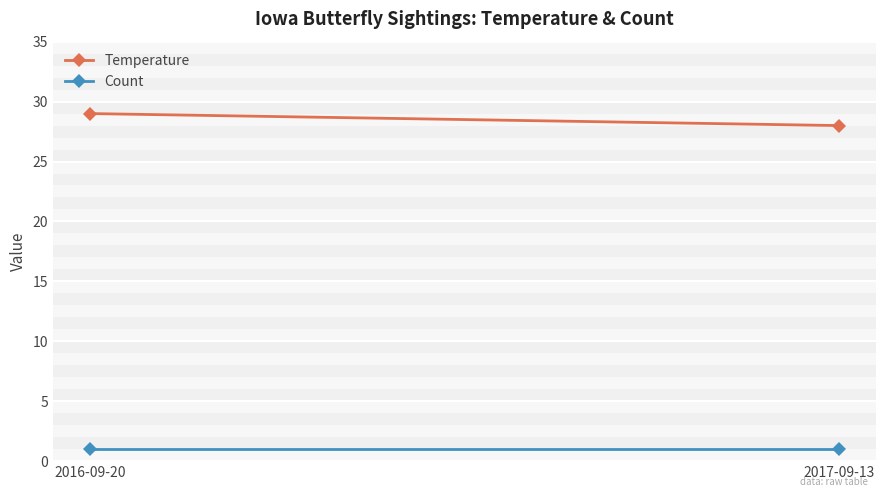

At which category is the sum across all series the highest?

2016-09-20